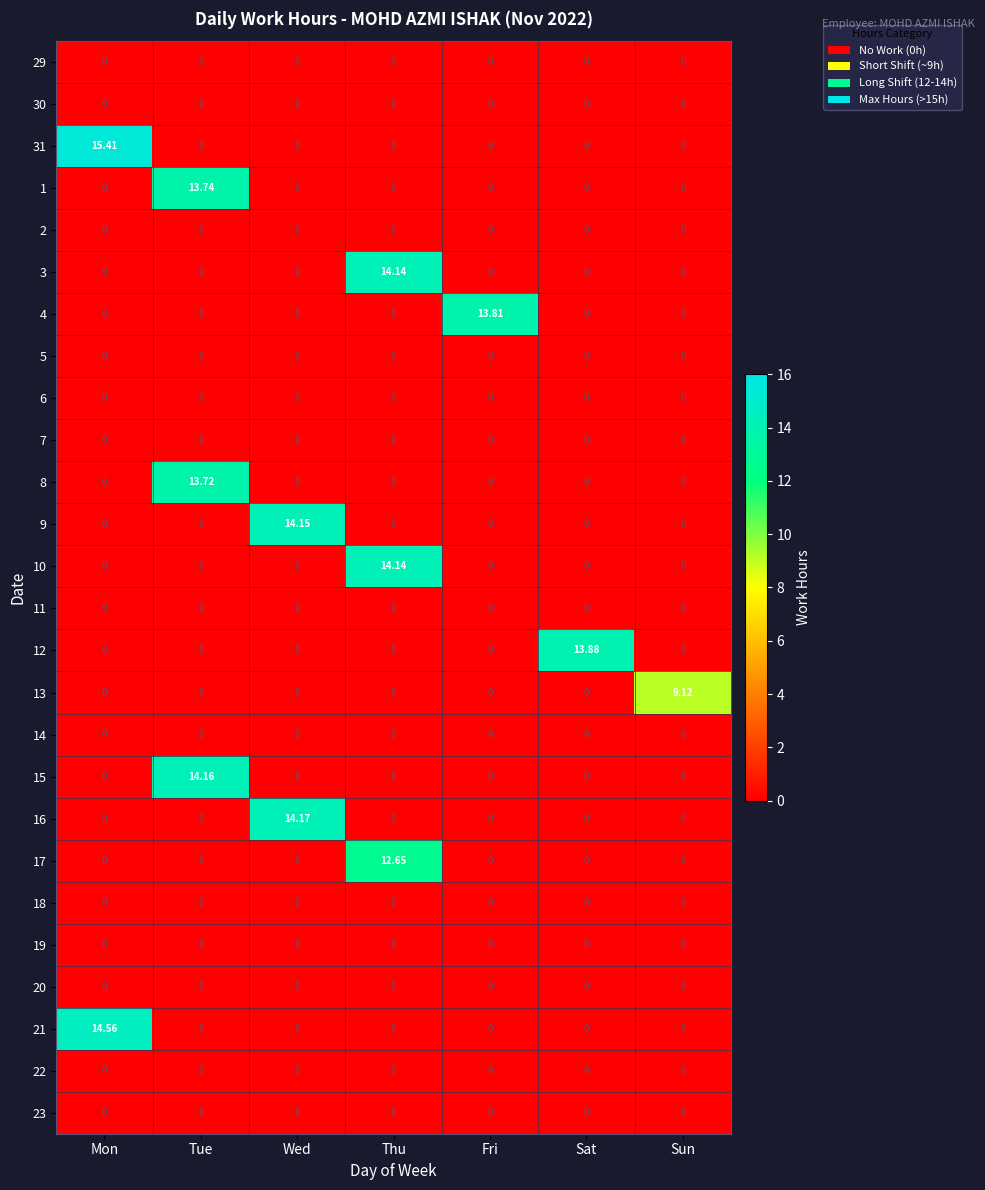

At which category is the sum across all series the highest?

Tue